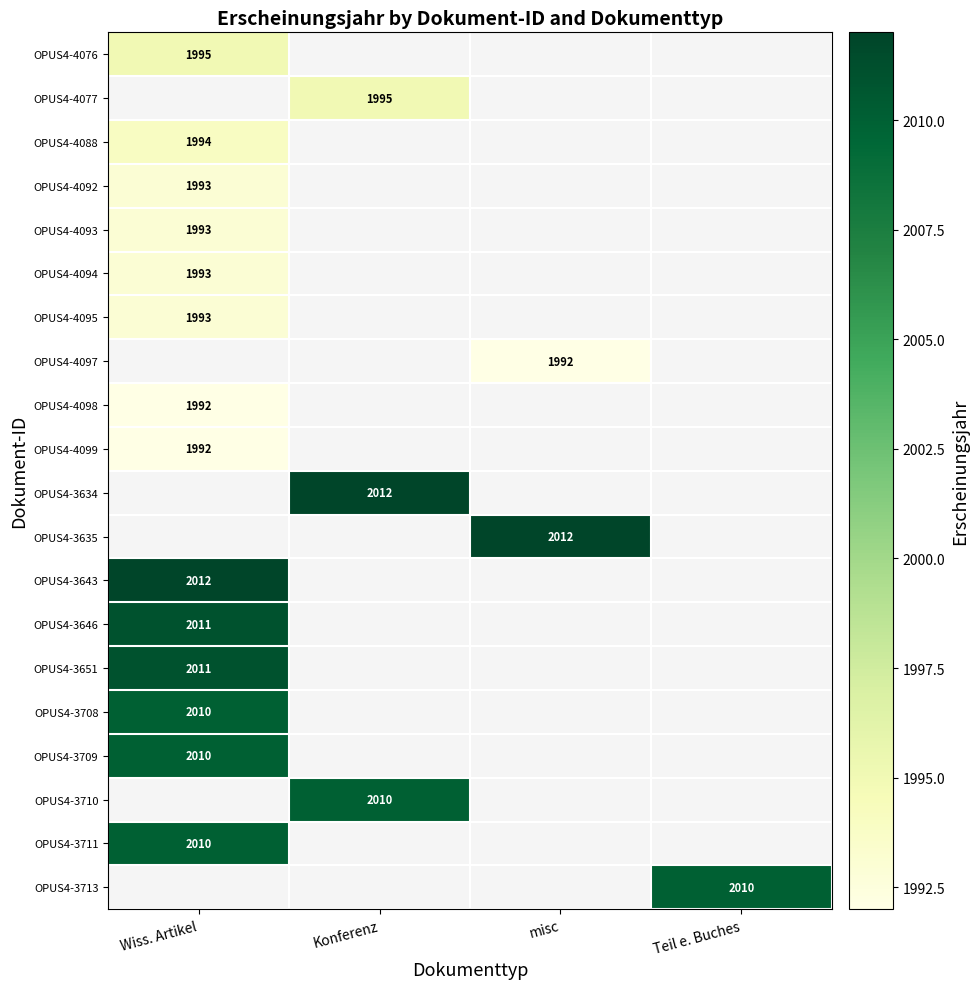

The value of OPUS4-3646 at Wiss. Artikel is 2011. True or false?

True